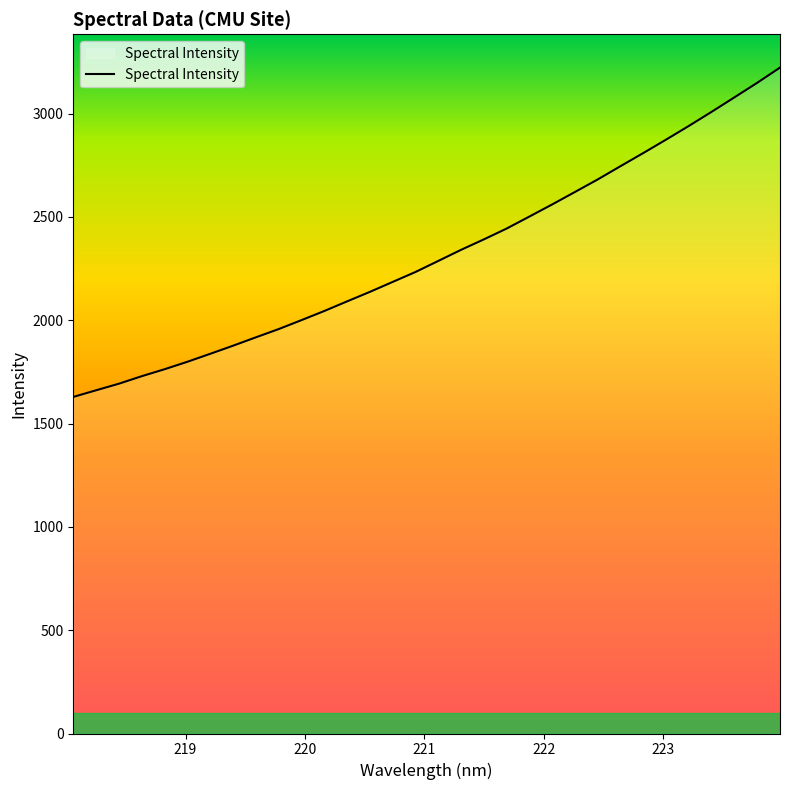

What is the maximum value shown in the chart?

3222.7